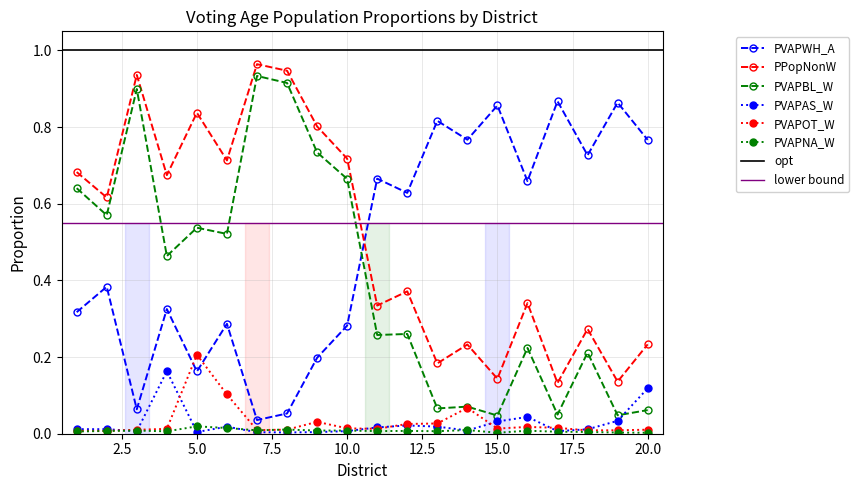

At which category is the sum across all series the highest?

7